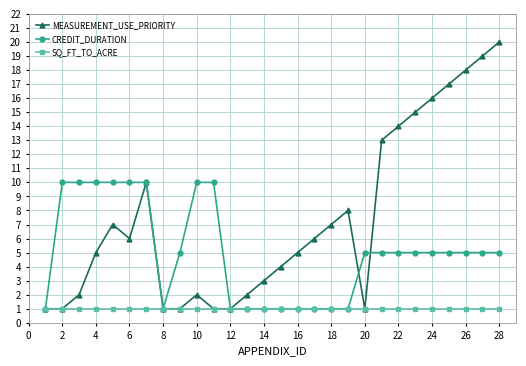

Which series has the largest total across all categories?

MEASUREMENT_USE_PRIORITY